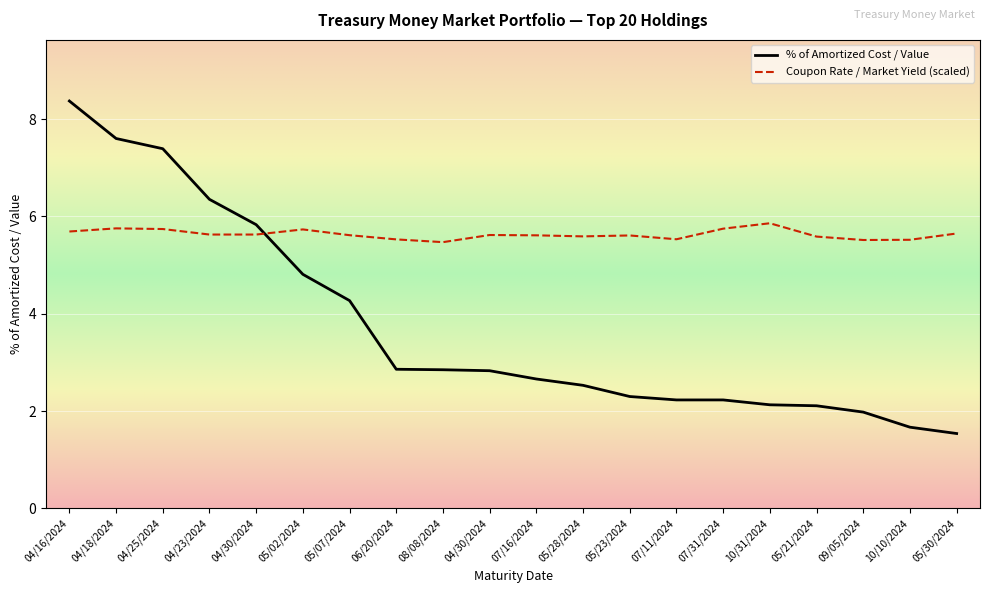

At which category is the sum across all series the highest?

04/16/2024